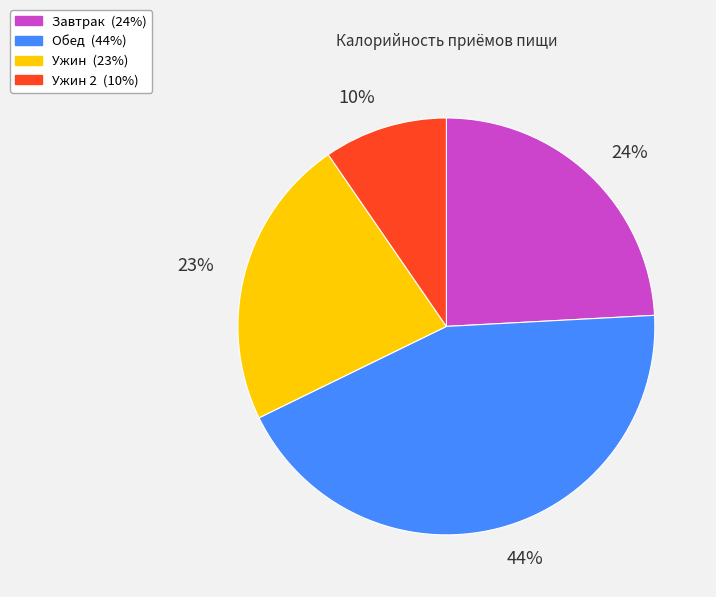

Is there any slice that represents more than half of the pie?

No